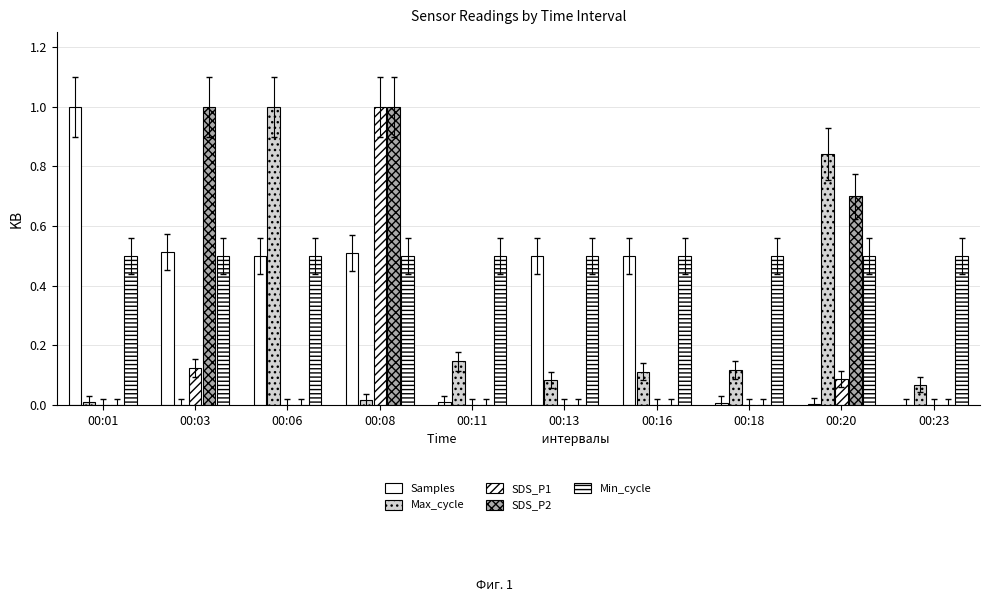

Count the SDS_P2 values in the range 0 to 1.

10